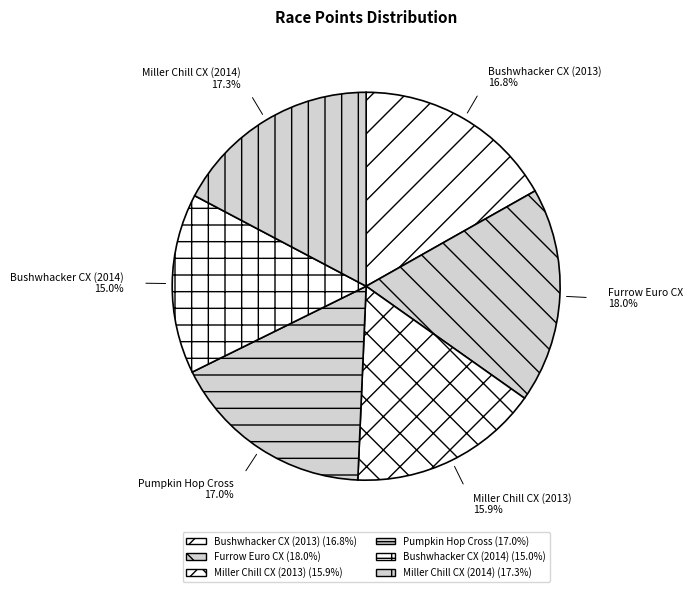

The Bushwhacker CX (2014) slice represents 24% of the pie. True or false?

False